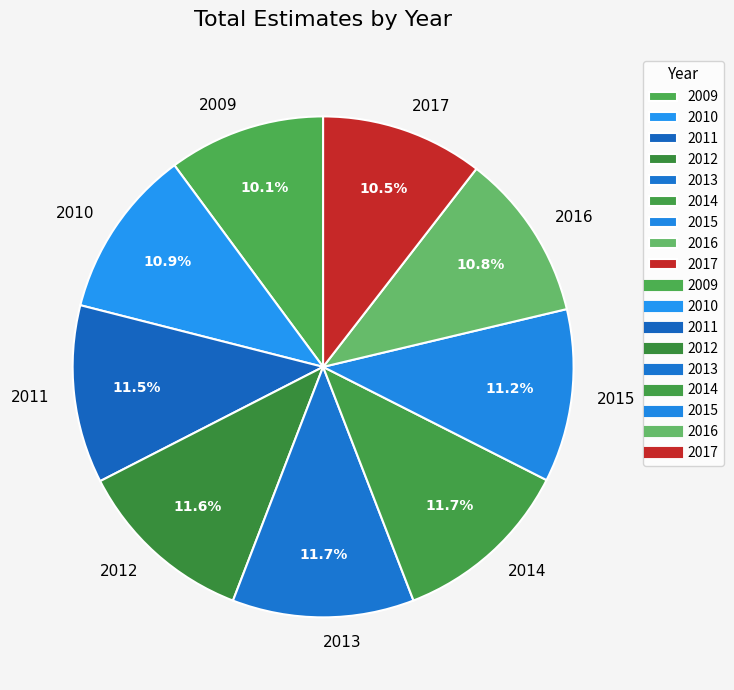

Approximately how many times larger is the value at 2015 compared to 2014?

1.0